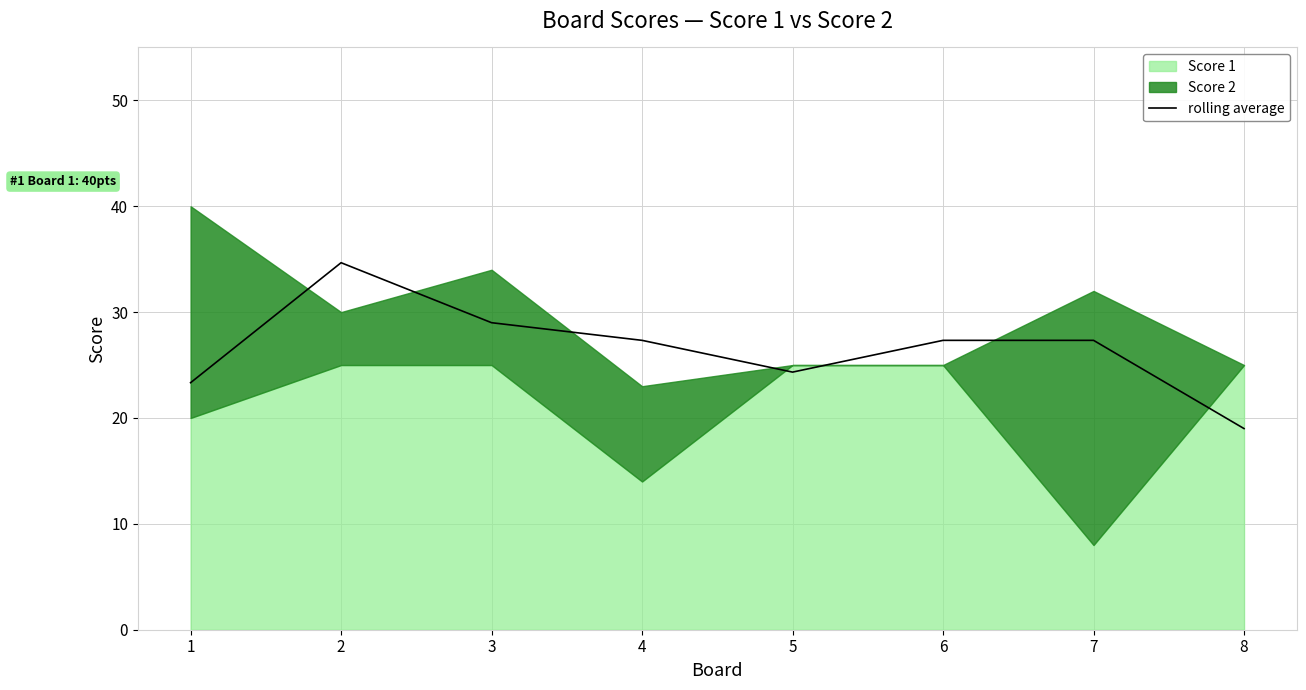

At which label does the data first exceed 27?

2